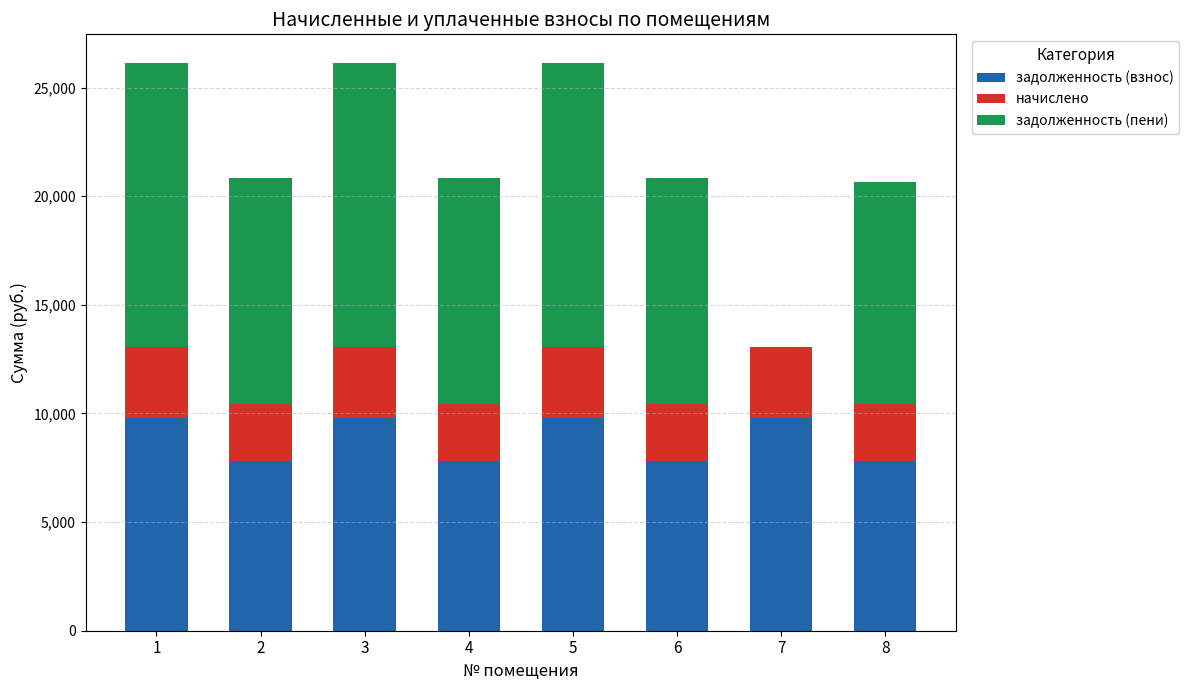

The value of задолженность (взнос) at 6 is 12093.6. True or false?

False